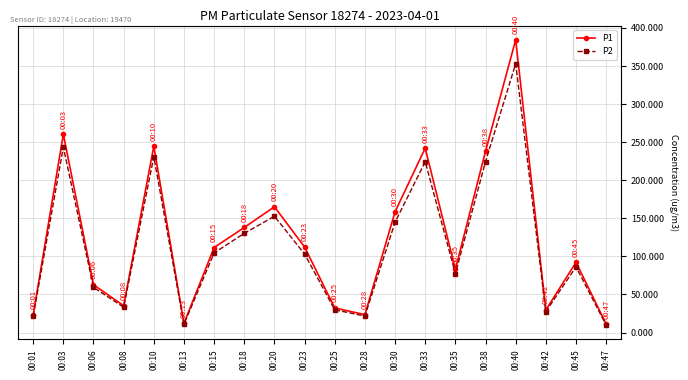

Which series changed the most between 00:03 and 00:35?

P1